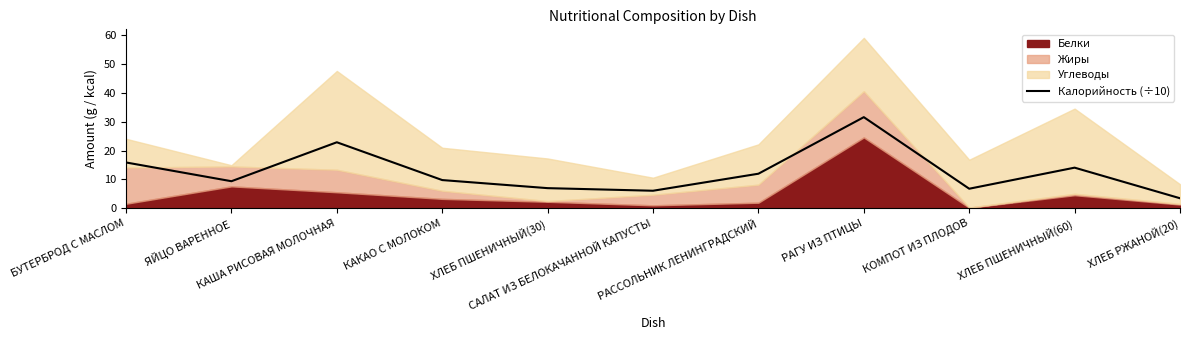

Which has a higher value, ЯЙЦО ВАРЕННОЕ or САЛАТ ИЗ БЕЛОКАЧАННОЙ КАПУСТЫ?

ЯЙЦО ВАРЕННОЕ